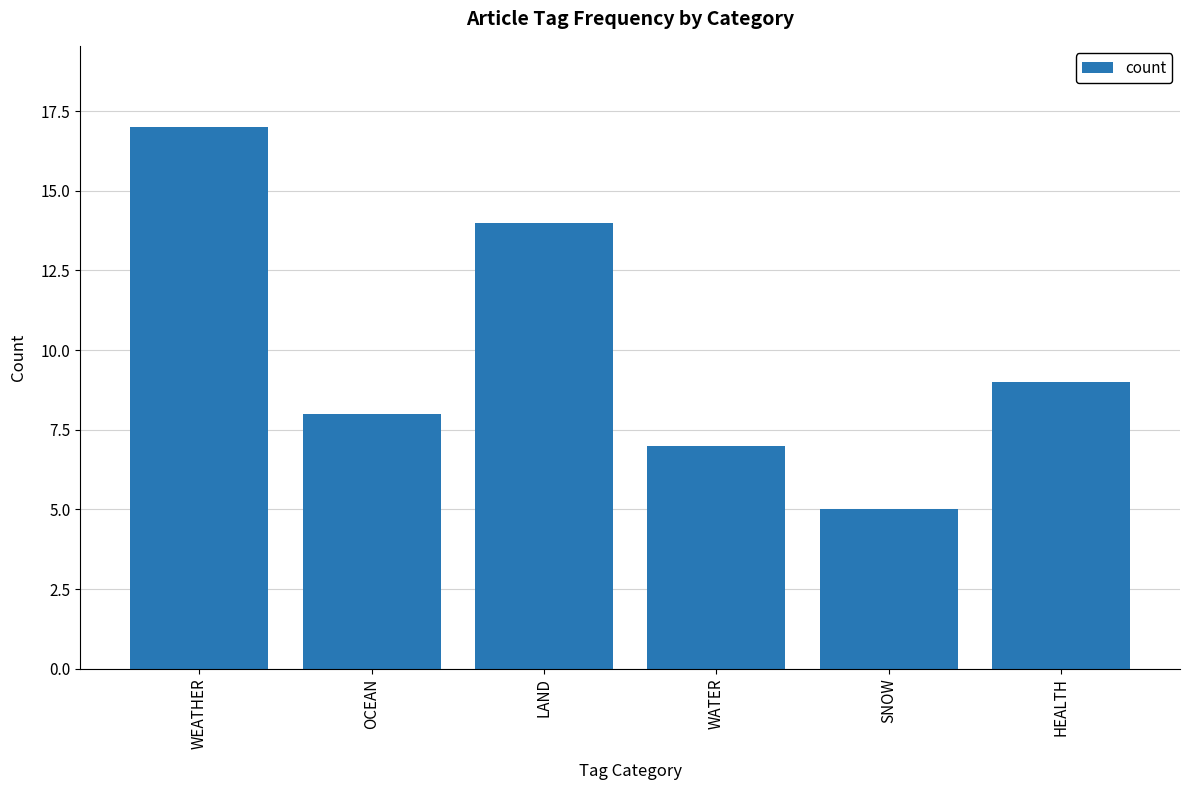

Rank the categories by value from lowest to highest.

SNOW, WATER, OCEAN, HEALTH, LAND, WEATHER